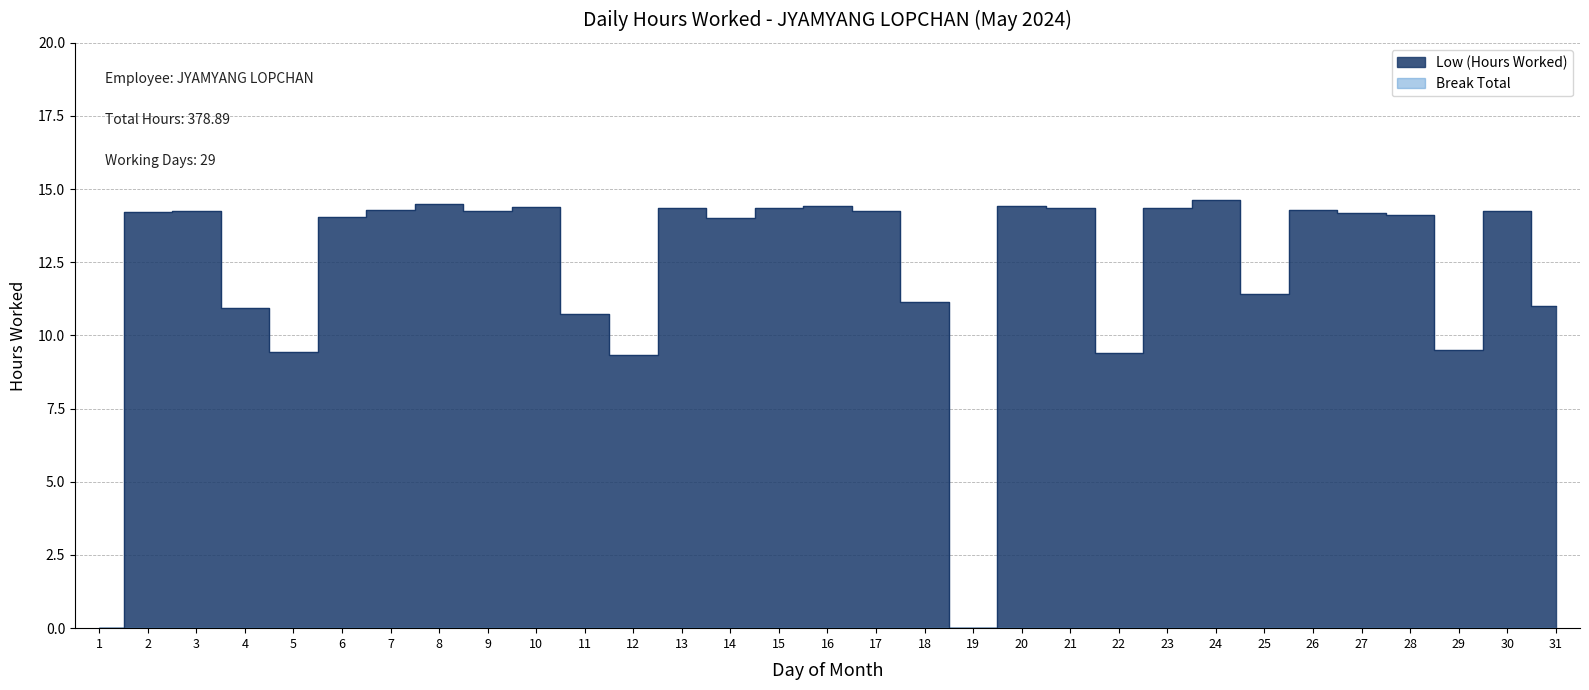

True or false: the data shows 18.7 at 15.

False